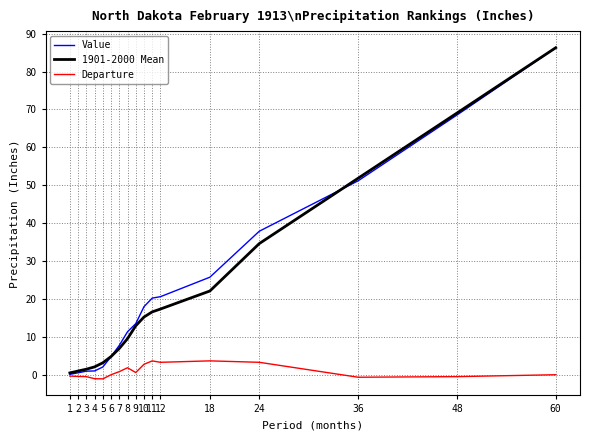

What is the total value across all series at 3?

1.8